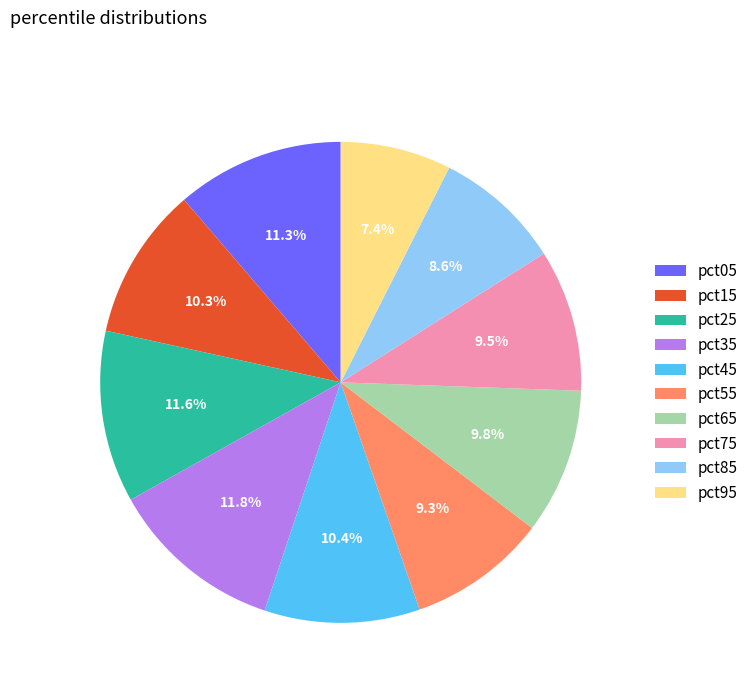

To the nearest percent, what portion does pct45 represent?

10%